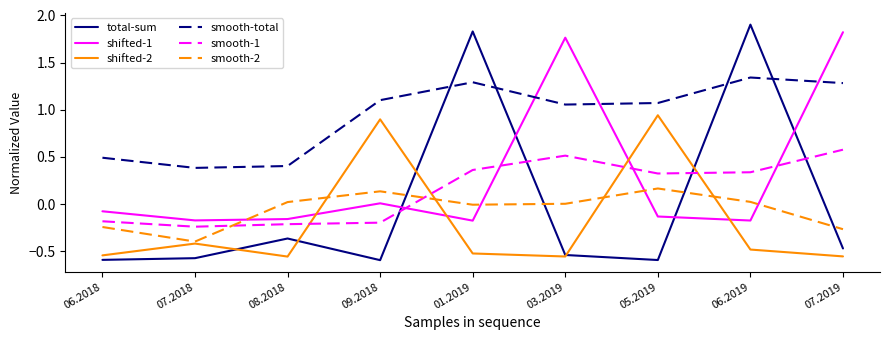

What is the maximum value shown in the chart?

1.9